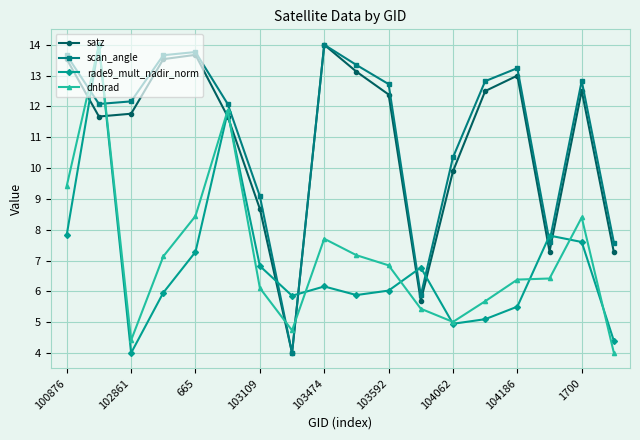

How many values in the satz series are below 12?

9